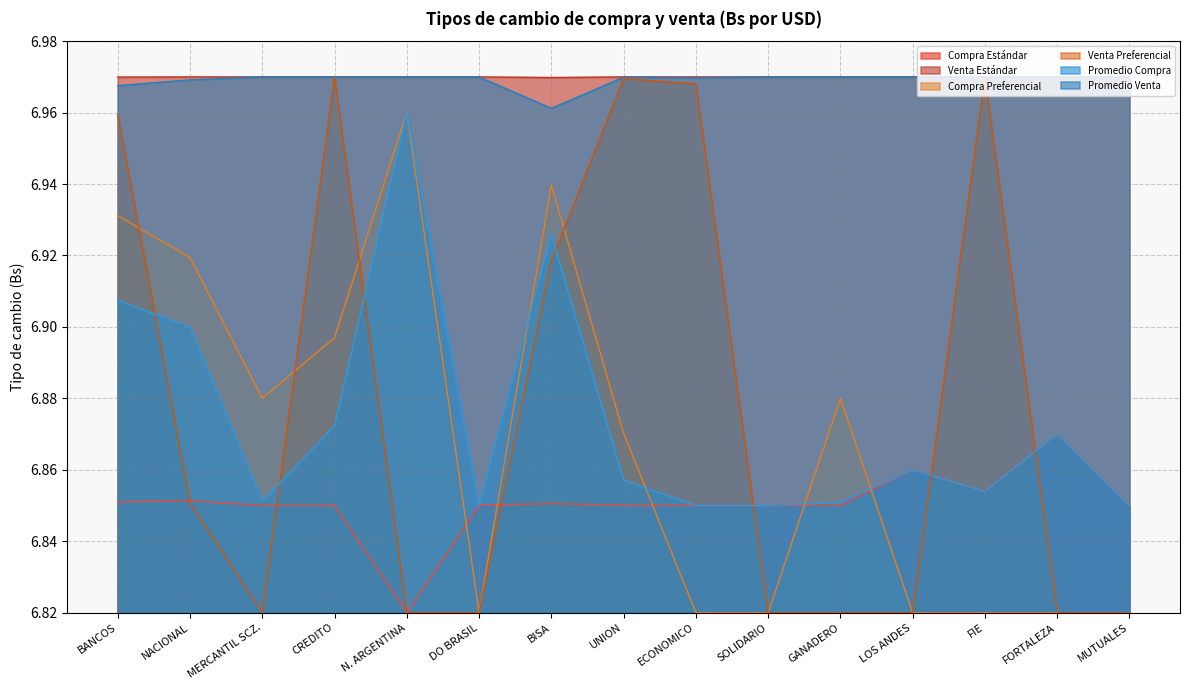

What value does the Venta Estándar series have at BANCOS?

7.0